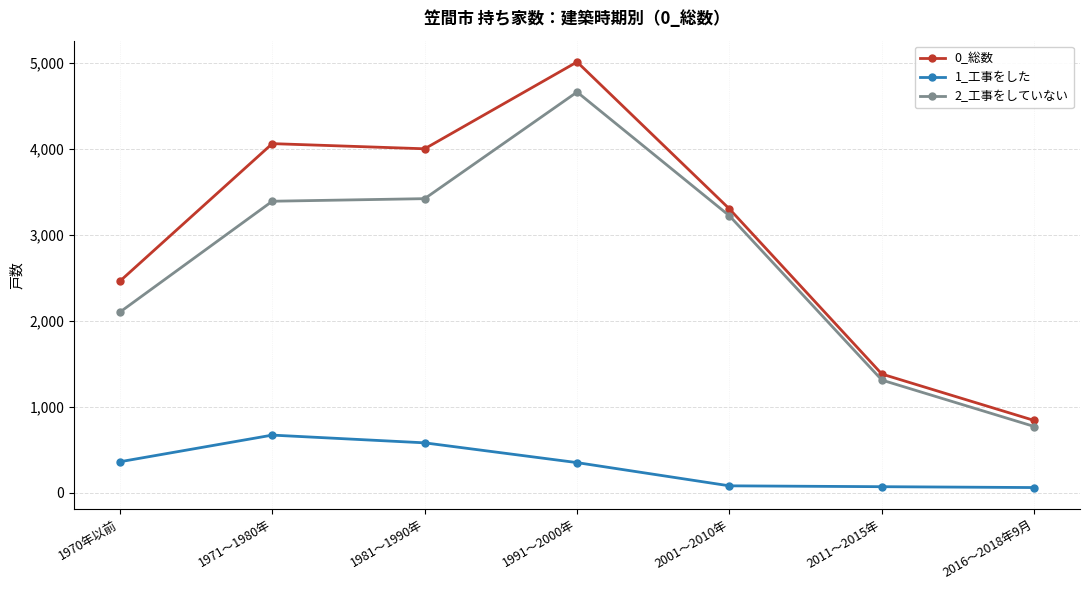

How many lines are shown in the chart?

3